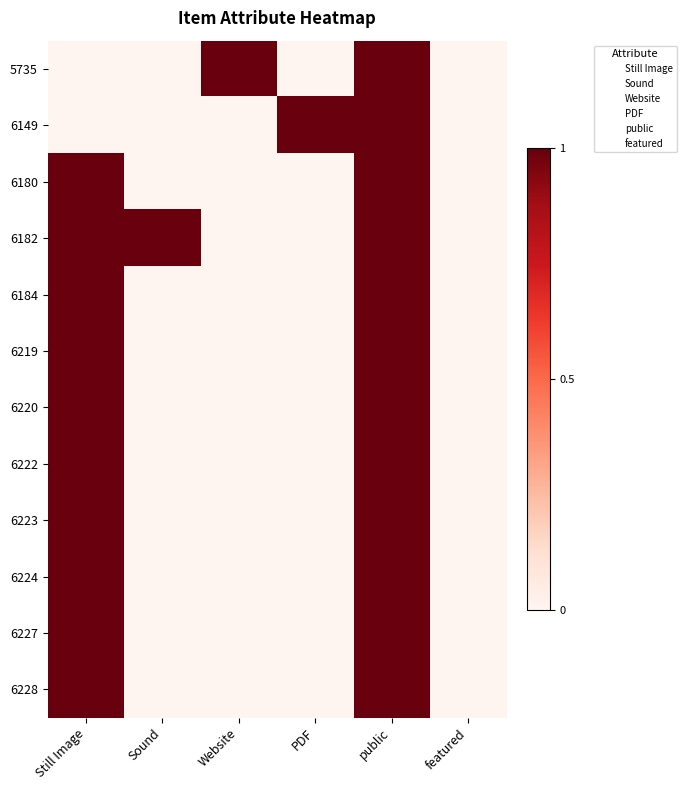

Count the number of categories in the chart.

6